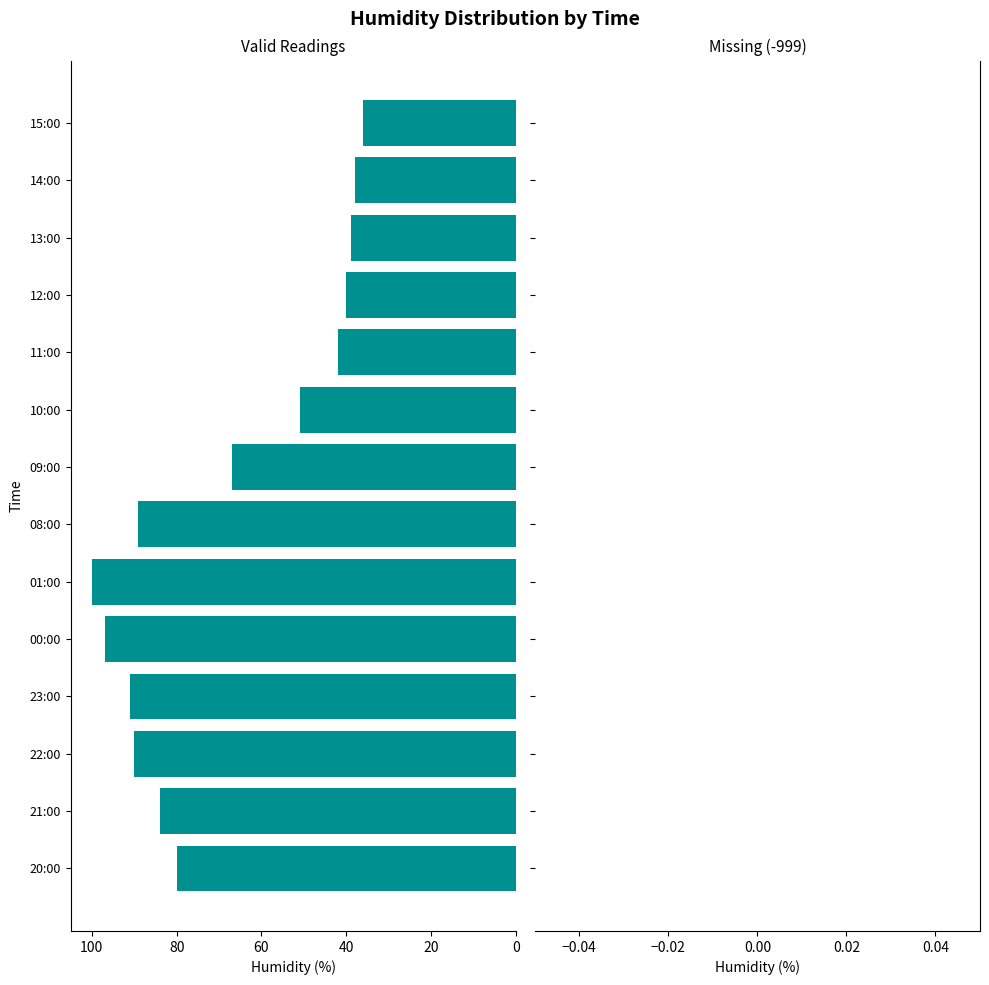

The chart shows a value of 25 at 01:00. True or false?

False